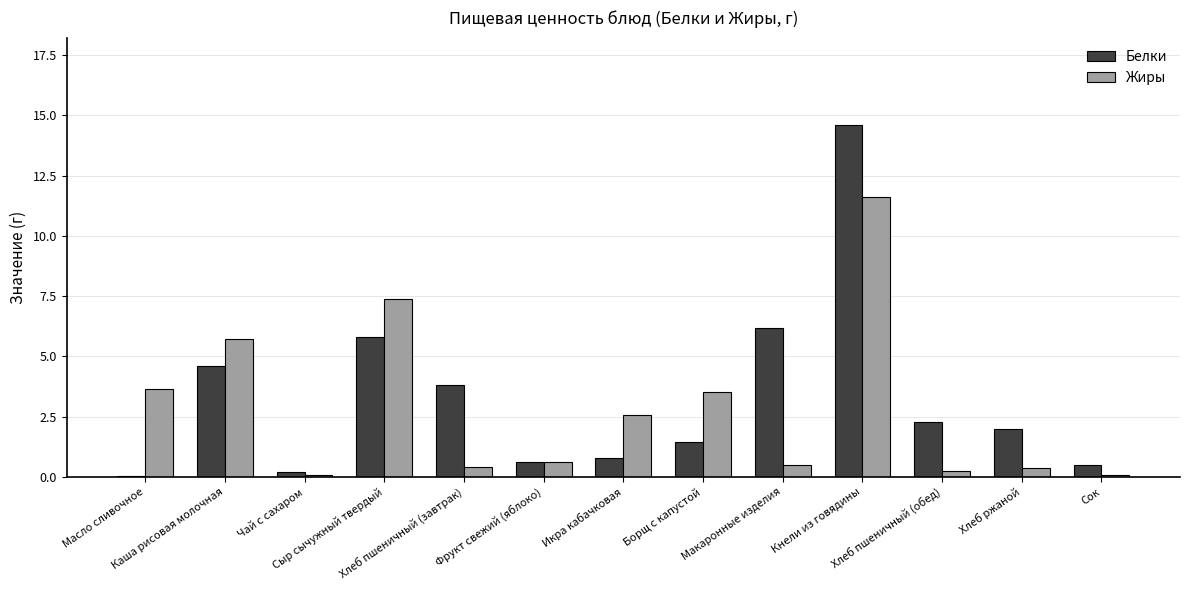

What is the highest value of the Белки series?

14.6